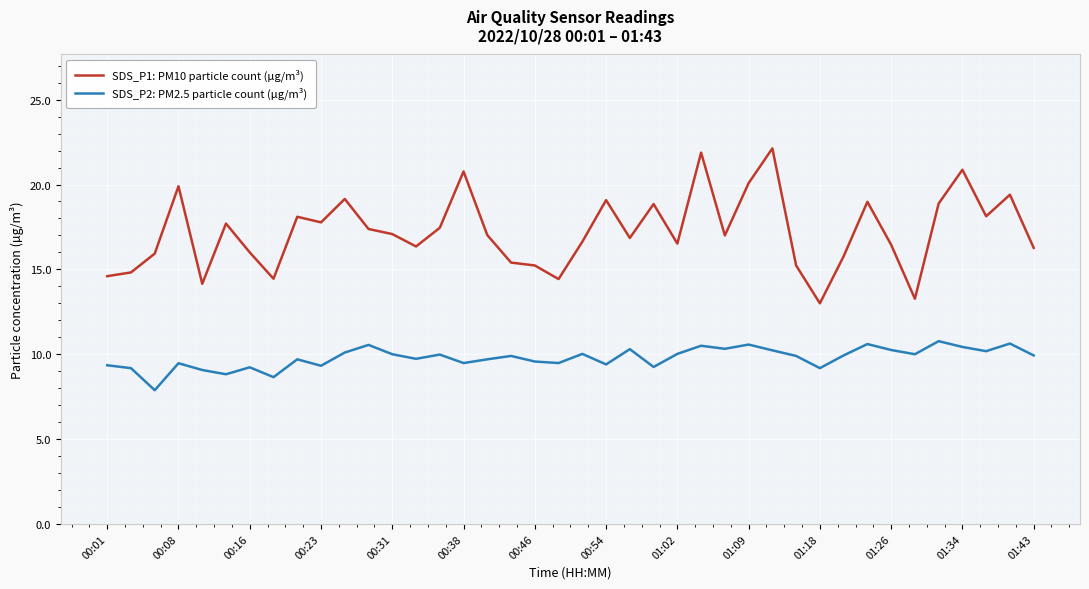

Which series has the largest range (max minus min)?

SDS_P1: PM10 particle count (µg/m³)